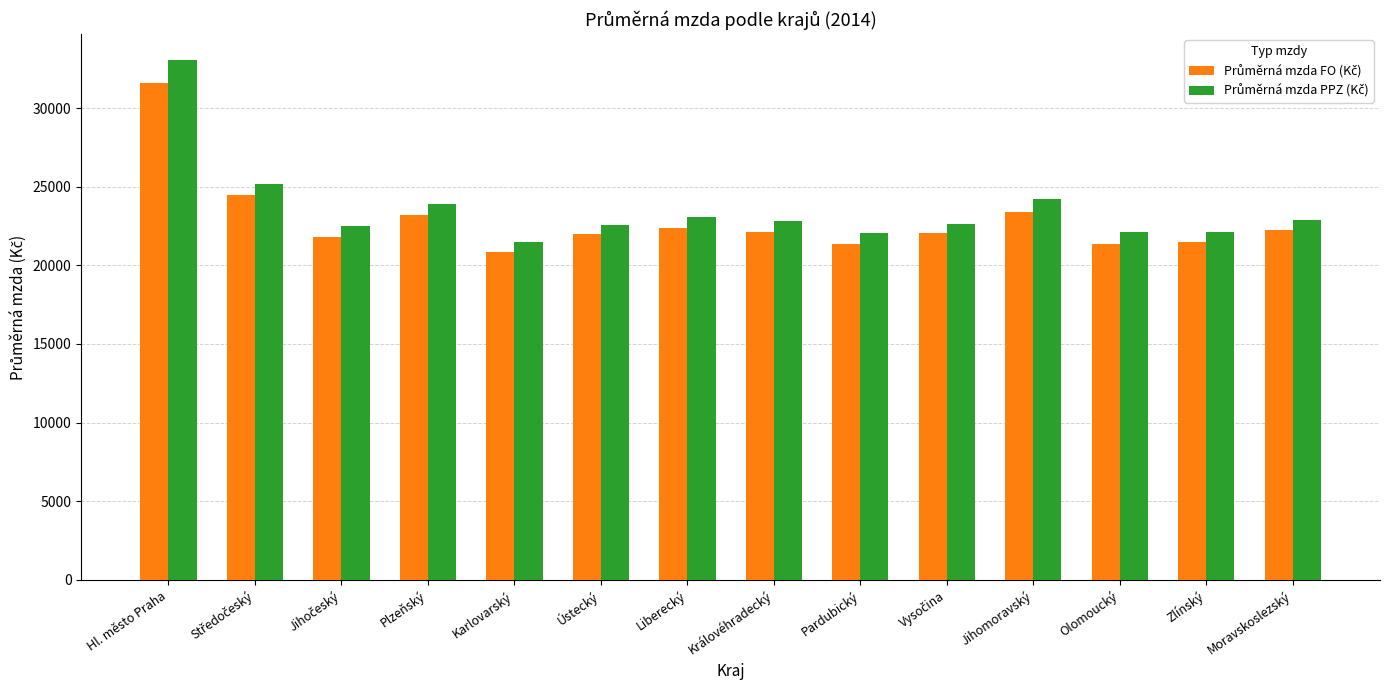

Count the number of data series in this chart.

2